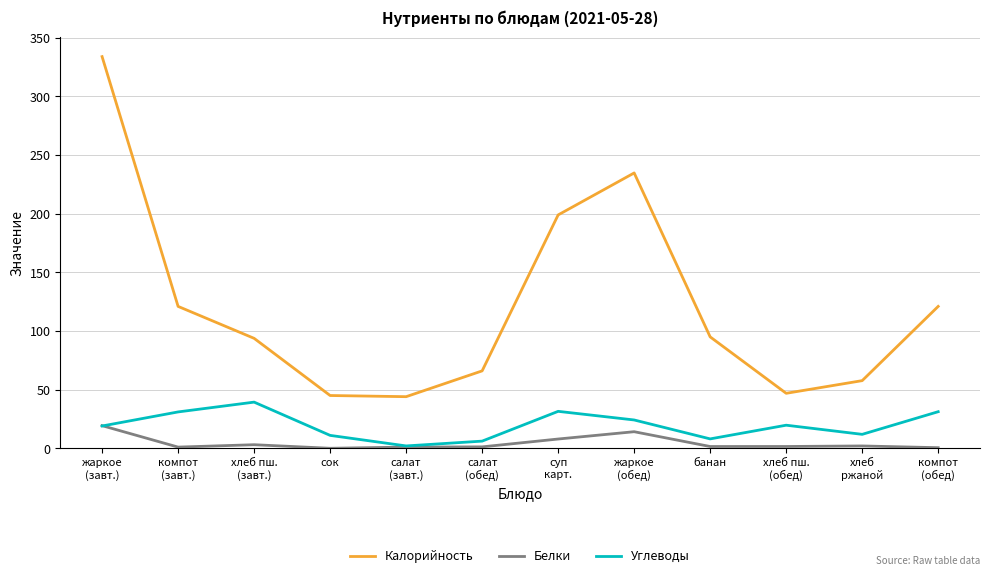

Which series has the largest total across all categories?

Калорийность